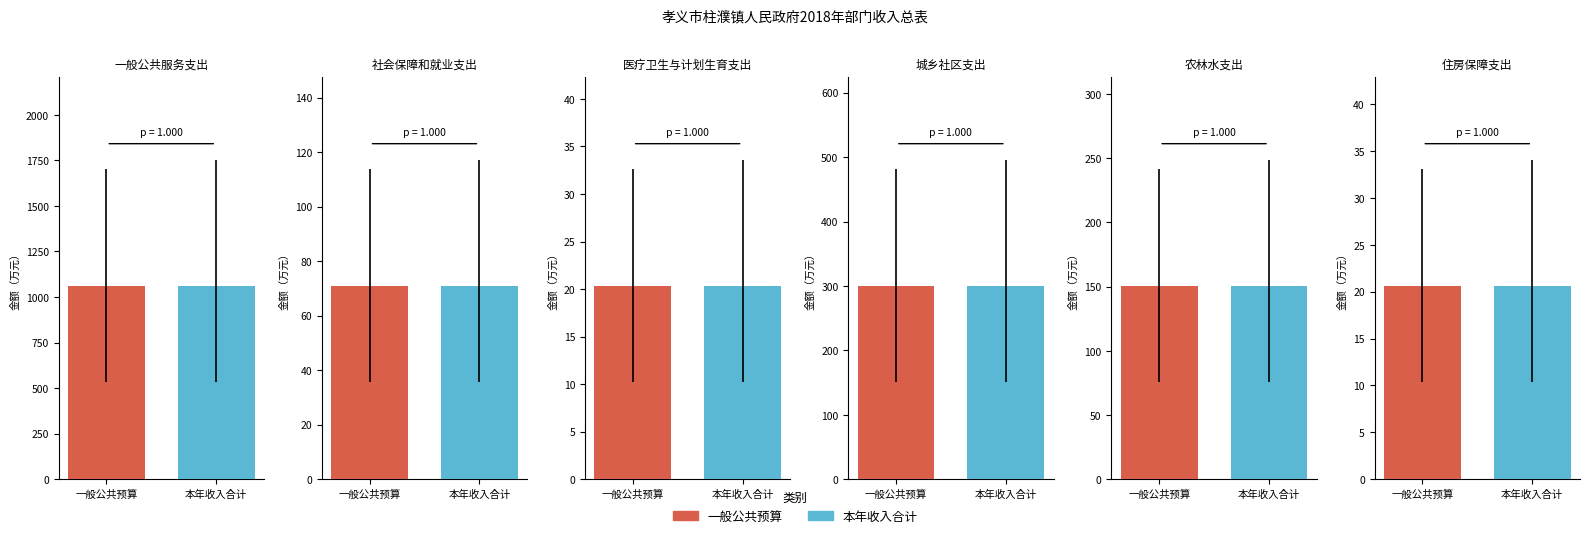

What is the label of the 3rd bar from the right?

城乡社区支出